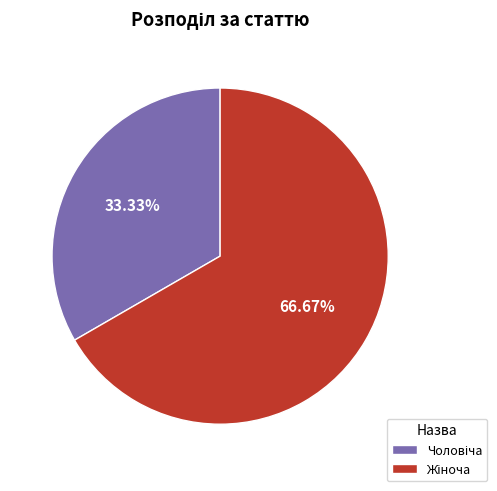

True or false: Жіноча accounts for 60% of the total.

False